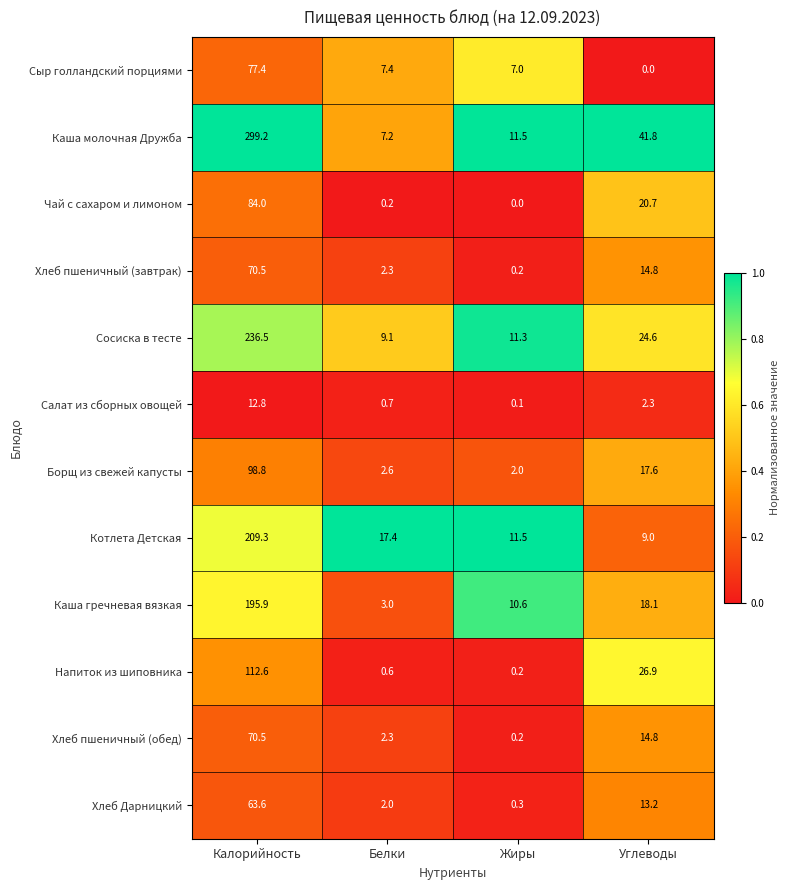

What is the maximum value for Каша молочная Дружба?

299.2